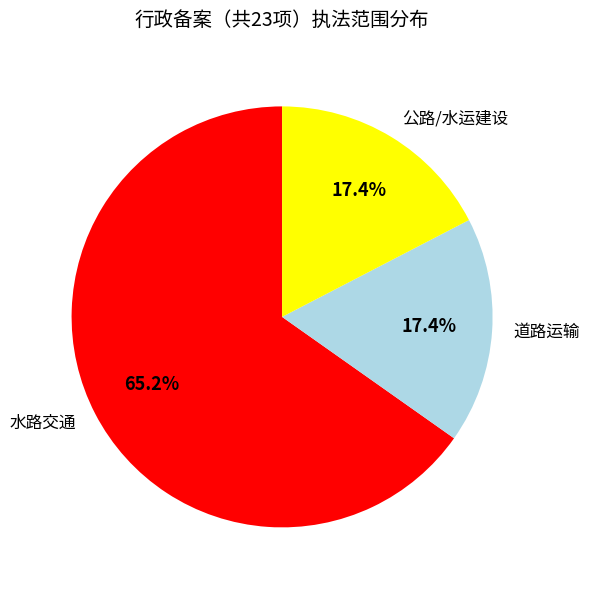

Is it true that 道路运输 is 6% of the pie?

False